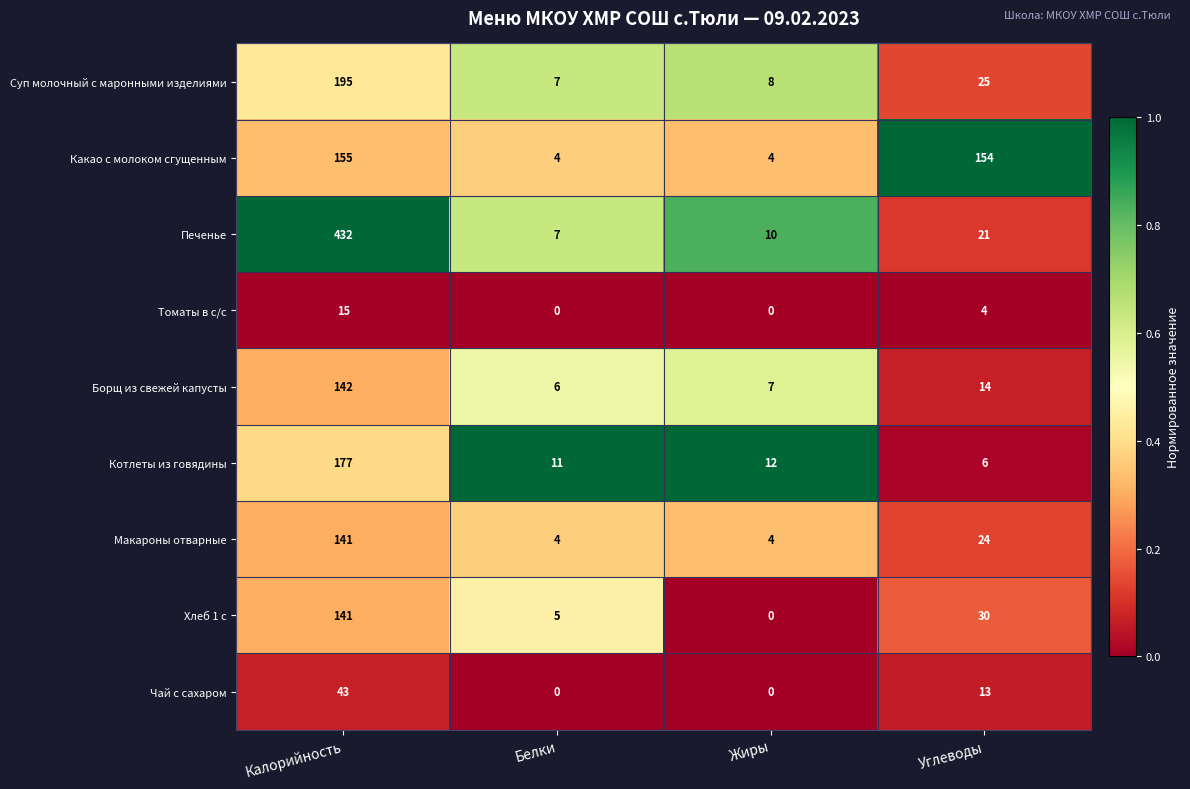

What is the total value across all series at Белки?

44